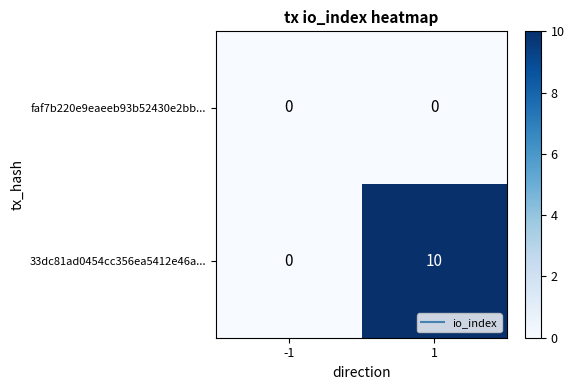

What is the total value across all series at 1?

10